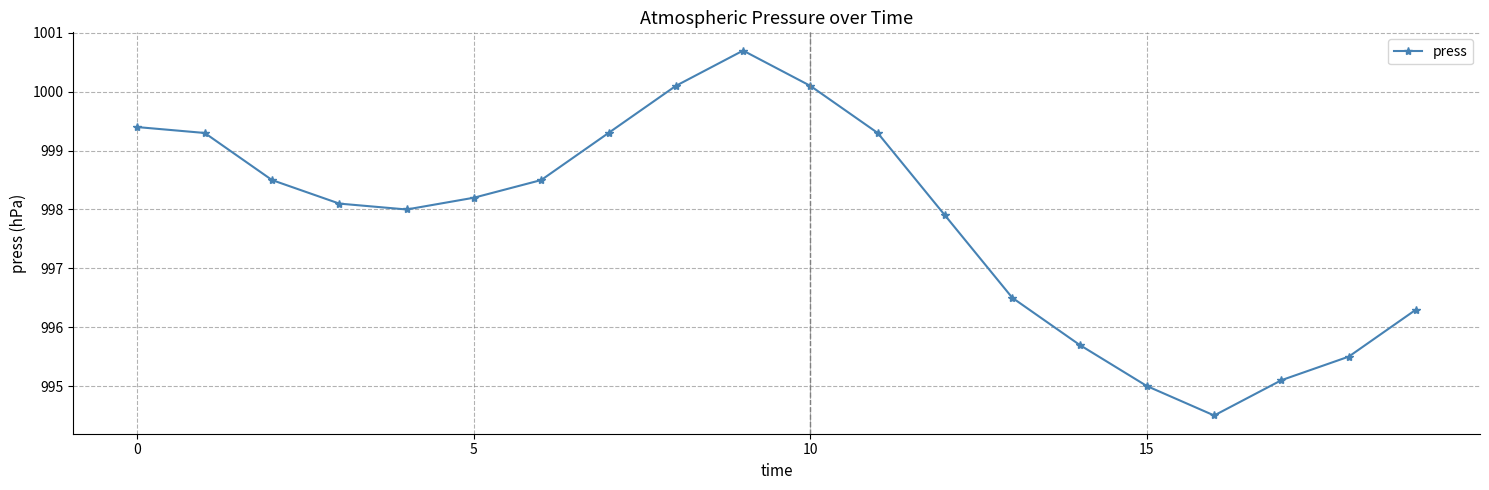

What is the sum of all values?

19956.0